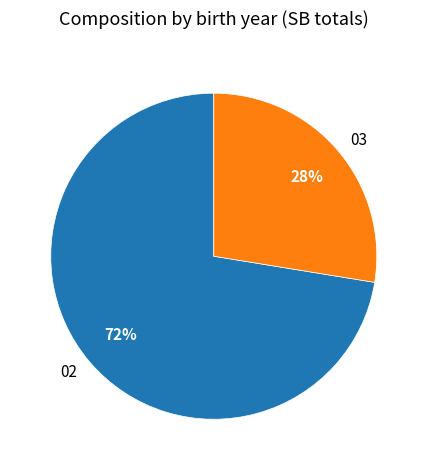

True or false: 03 accounts for 28% of the total.

True